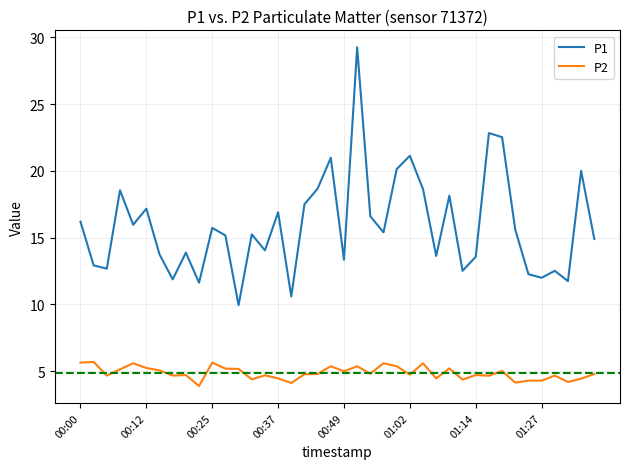

Which series has the largest total across all categories?

P1